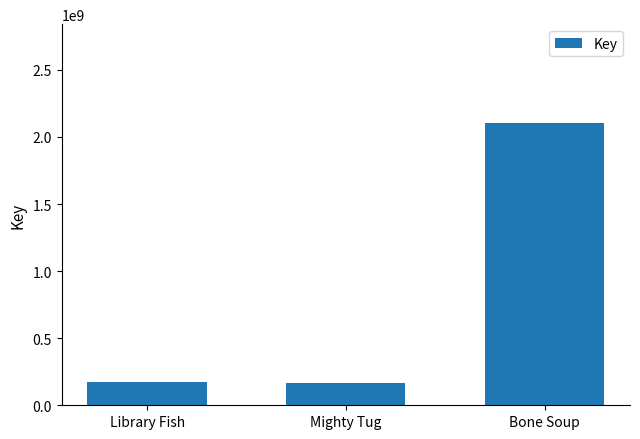

Which has a higher value, Bone Soup or Mighty Tug?

Bone Soup